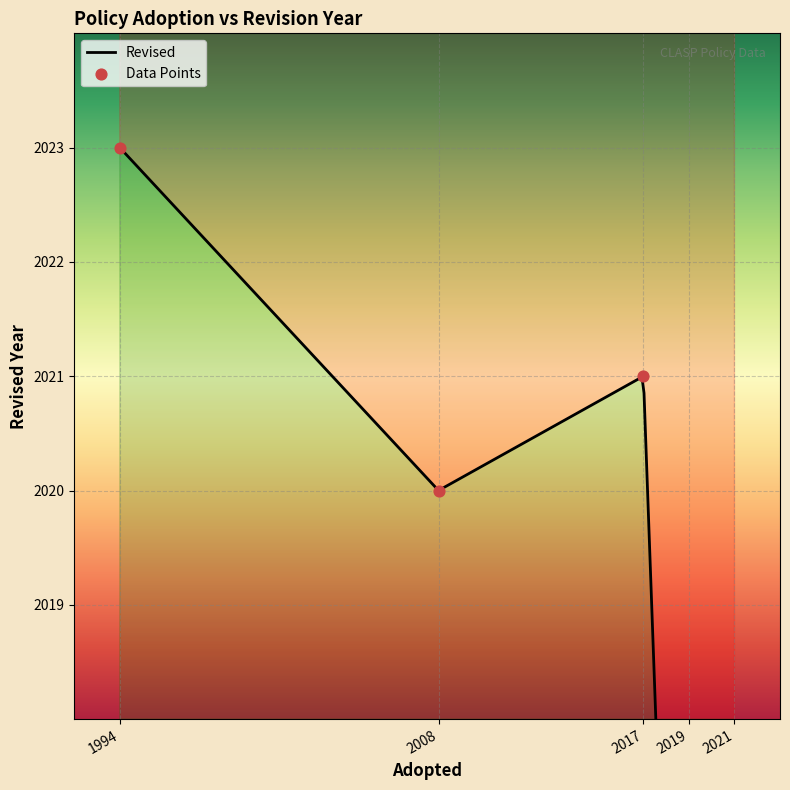

Which has a higher value, 2021 or 2008?

2008